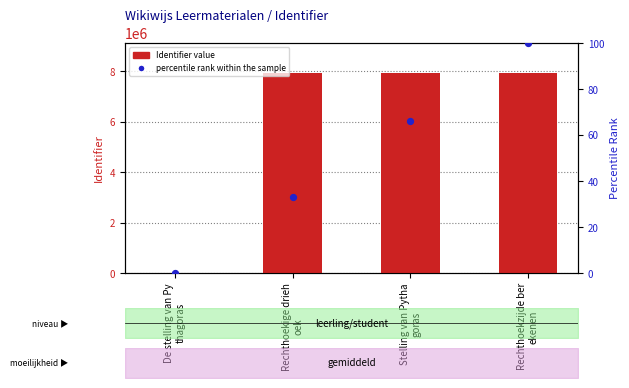

At how many categories does at least one series exceed 3758387?

3